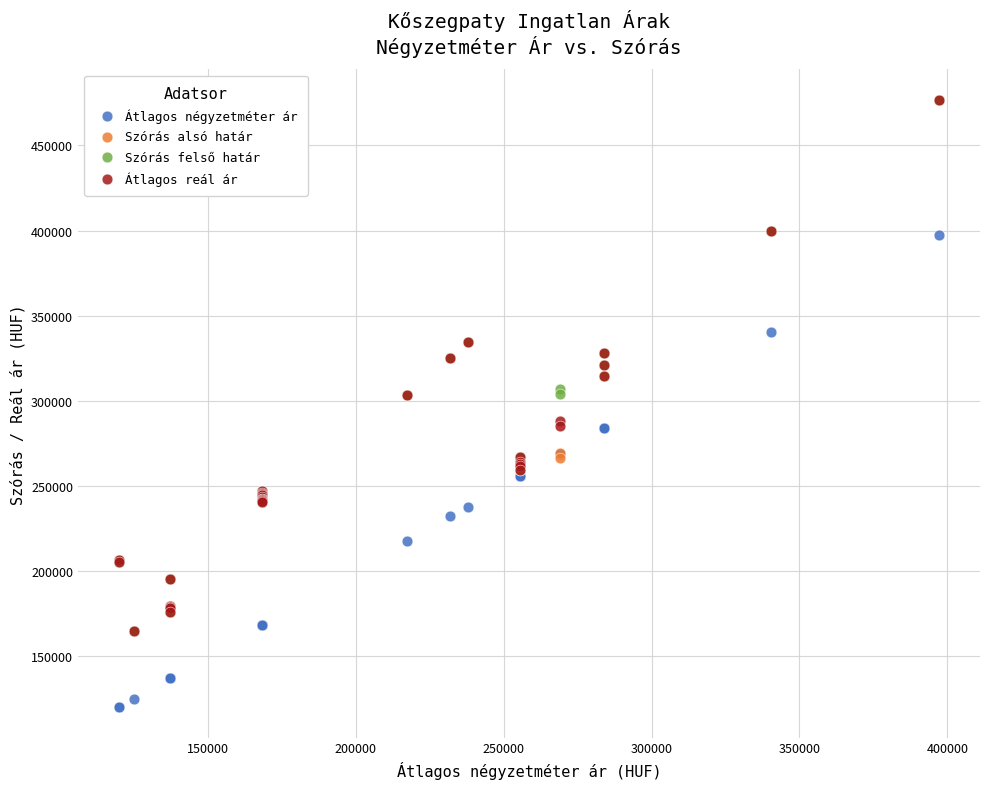

What are all the series names shown in the legend?

Átlagos négyzetméter ár, Szórás alsó határ, Szórás felső határ, Átlagos reál ár